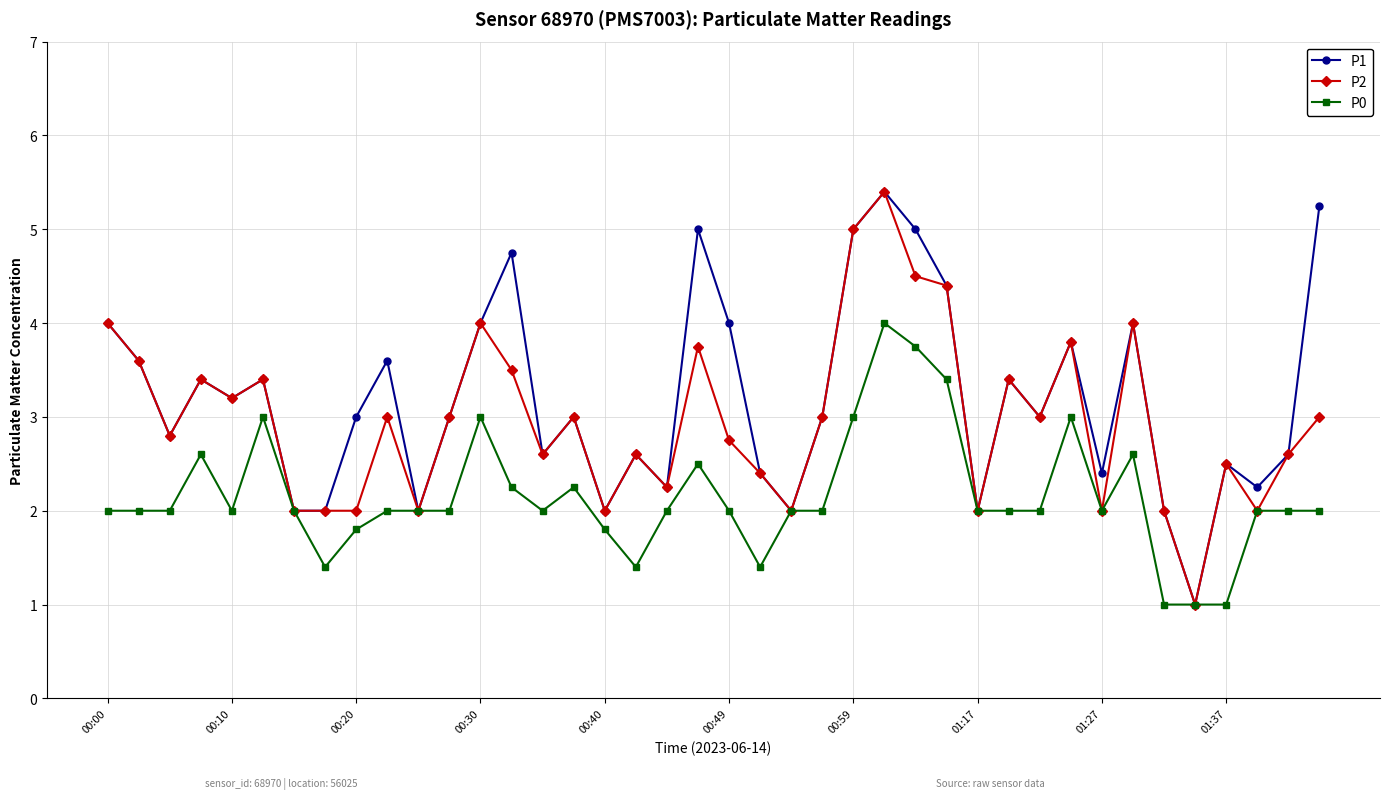

List the series in order of their overall mean, highest first.

P1, P2, P0